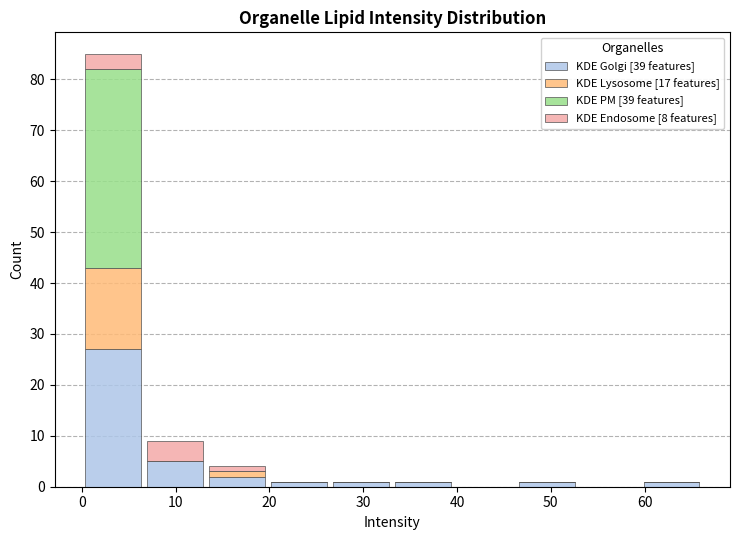

Which range on the x-axis has the tallest stacked bar (by total height)?

0 to 7